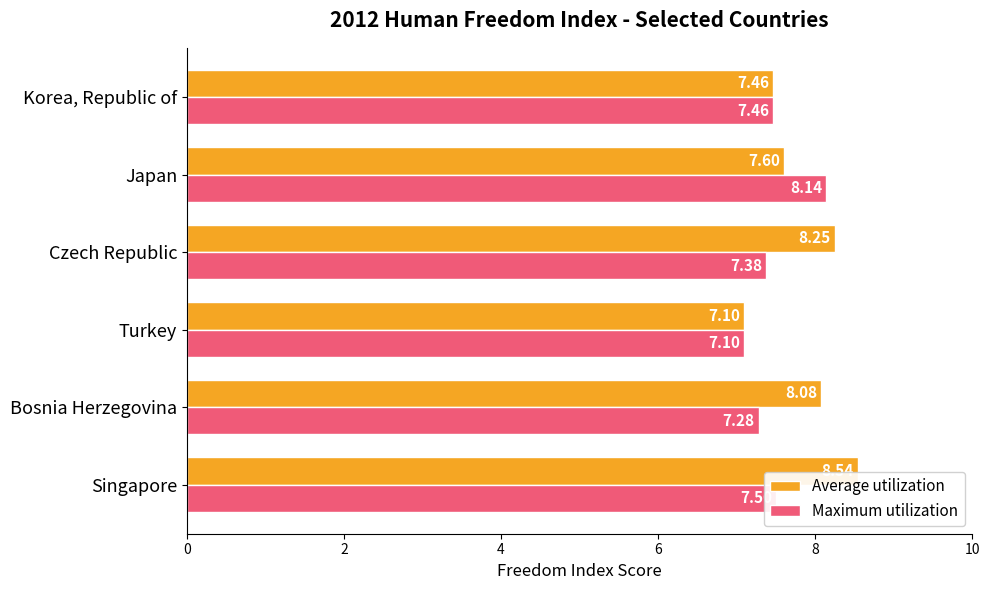

What is the lowest value of the Average utilization series?

7.1